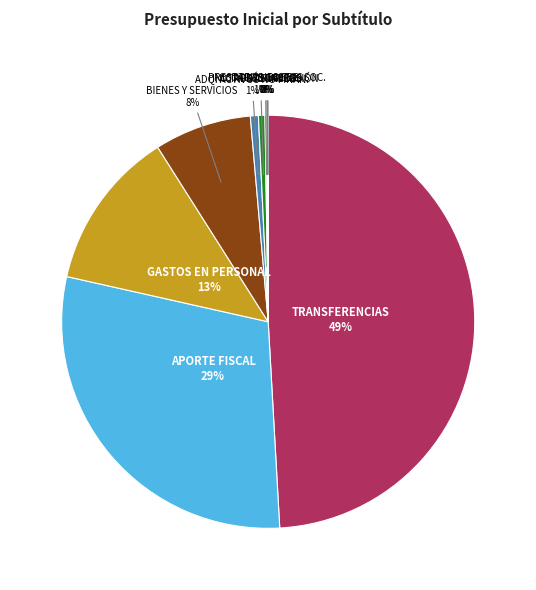

To the nearest percent, what is the difference between the APORTE FISCAL and TRANSFERENCIAS slice percentages?

20%